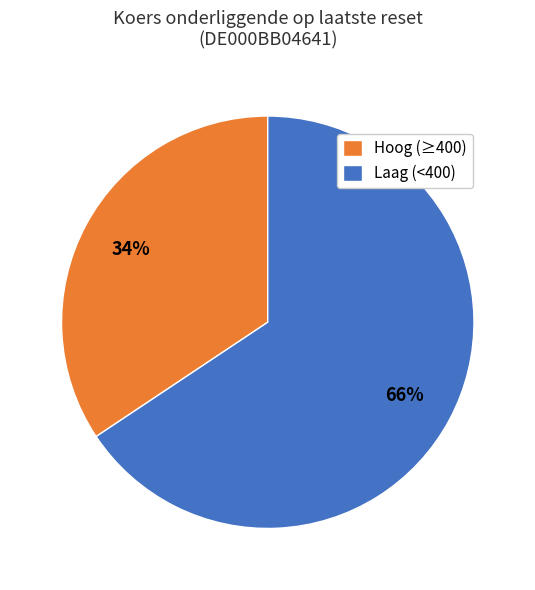

Count the number of slices in the pie.

2